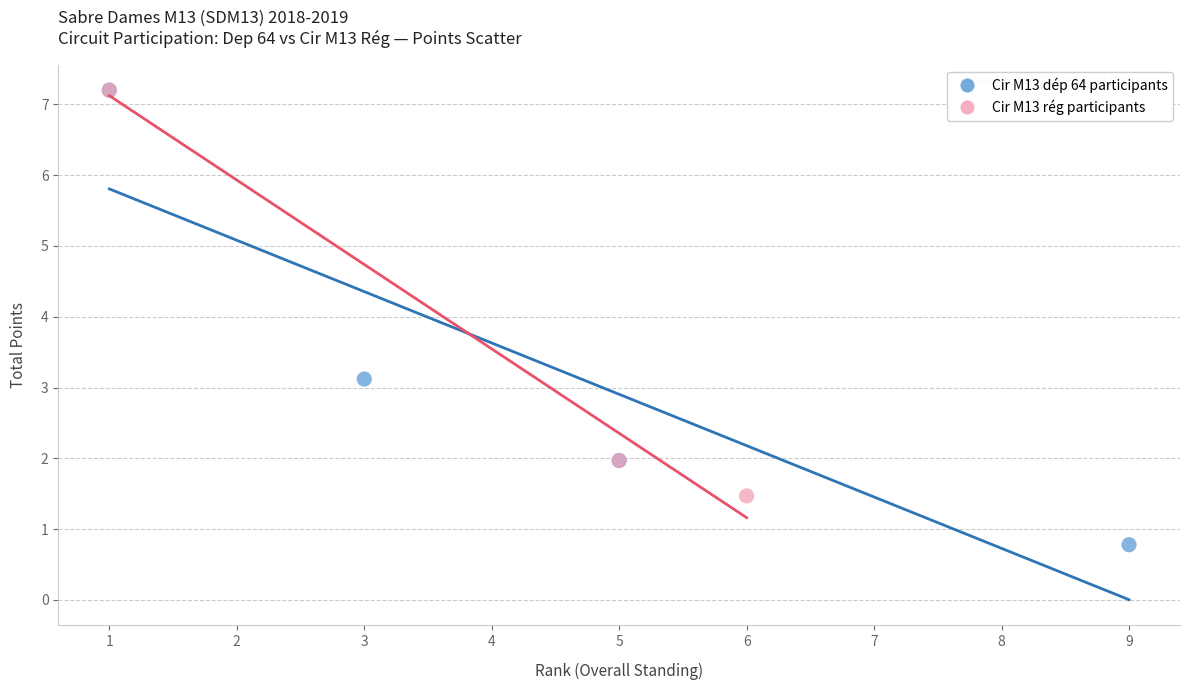

Which series reaches the minimum Y coordinate?

Cir M13 dép 64 participants